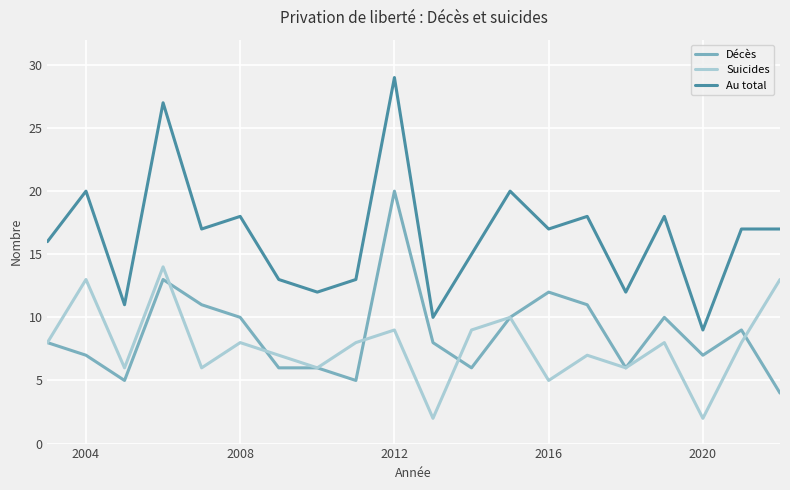

Which series has the widest spread of values?

Au total